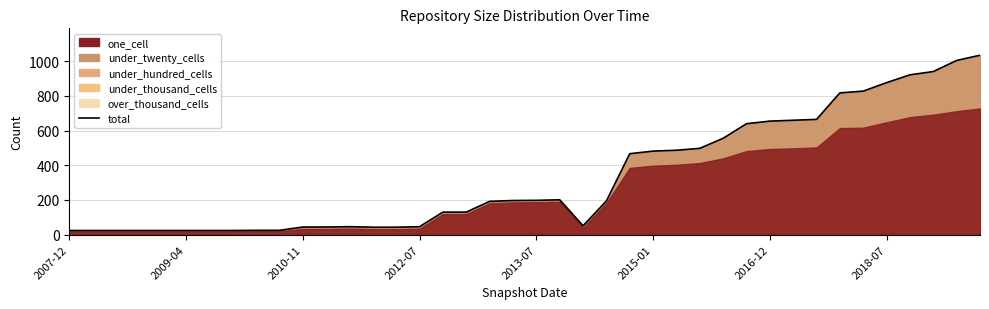

What is the smallest value displayed?

24